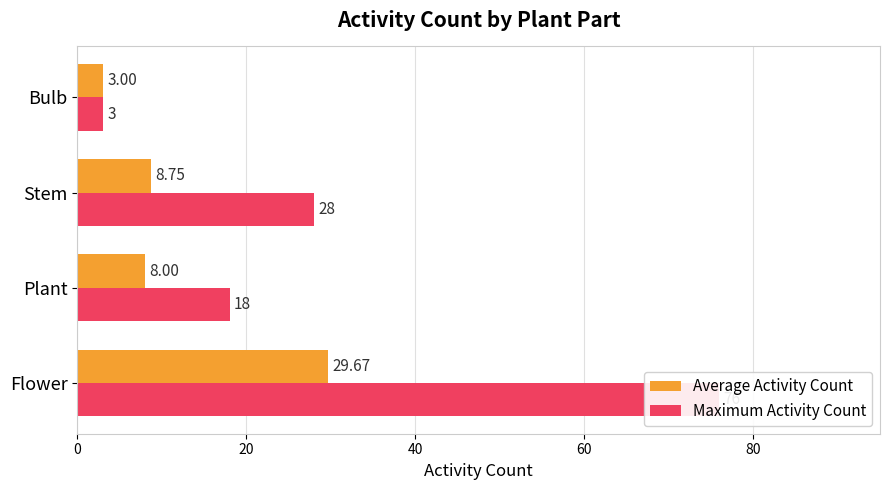

Between Bulb and Plant, which is larger?

Plant